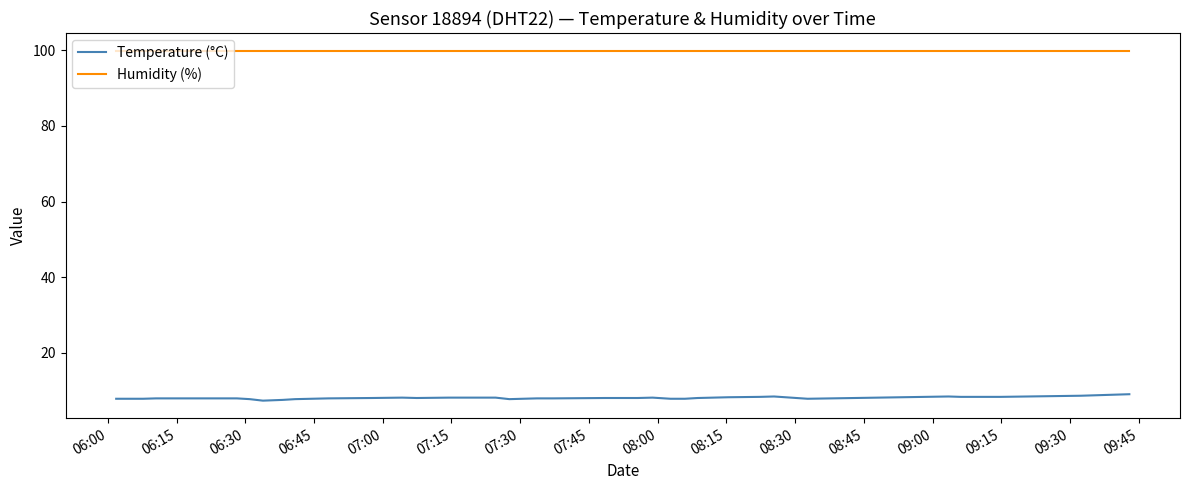

Which series has the widest spread of values?

Temperature (°C)